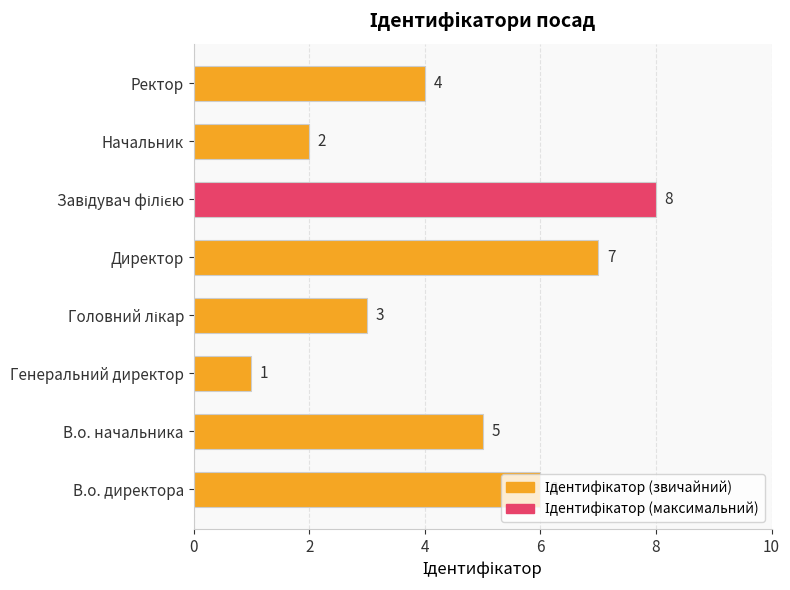

Is it true that the value at В.о. начальника is 3?

False